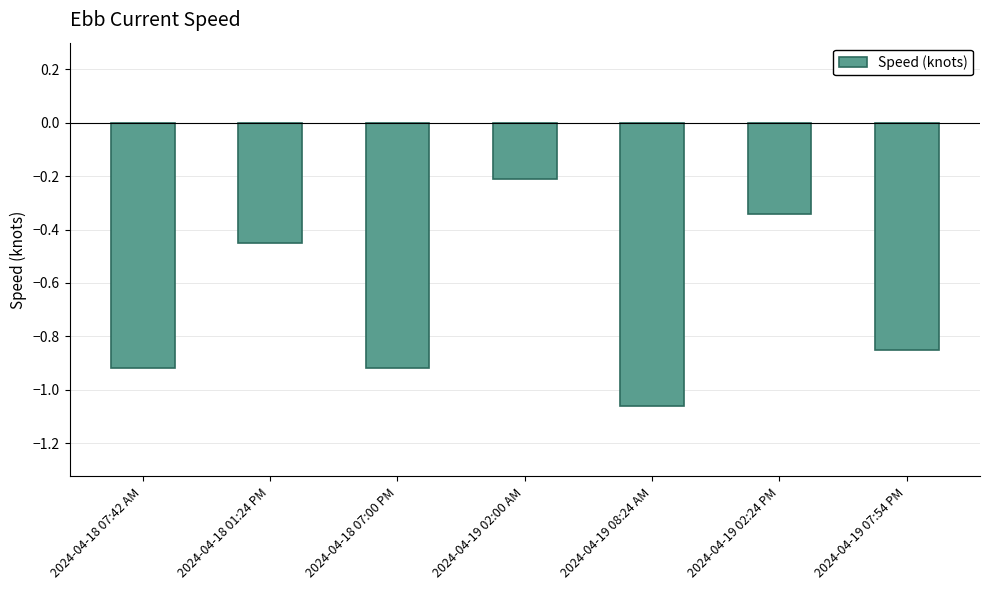

What is the label of the 4th bar from the left?

2024-04-19 02:00 AM